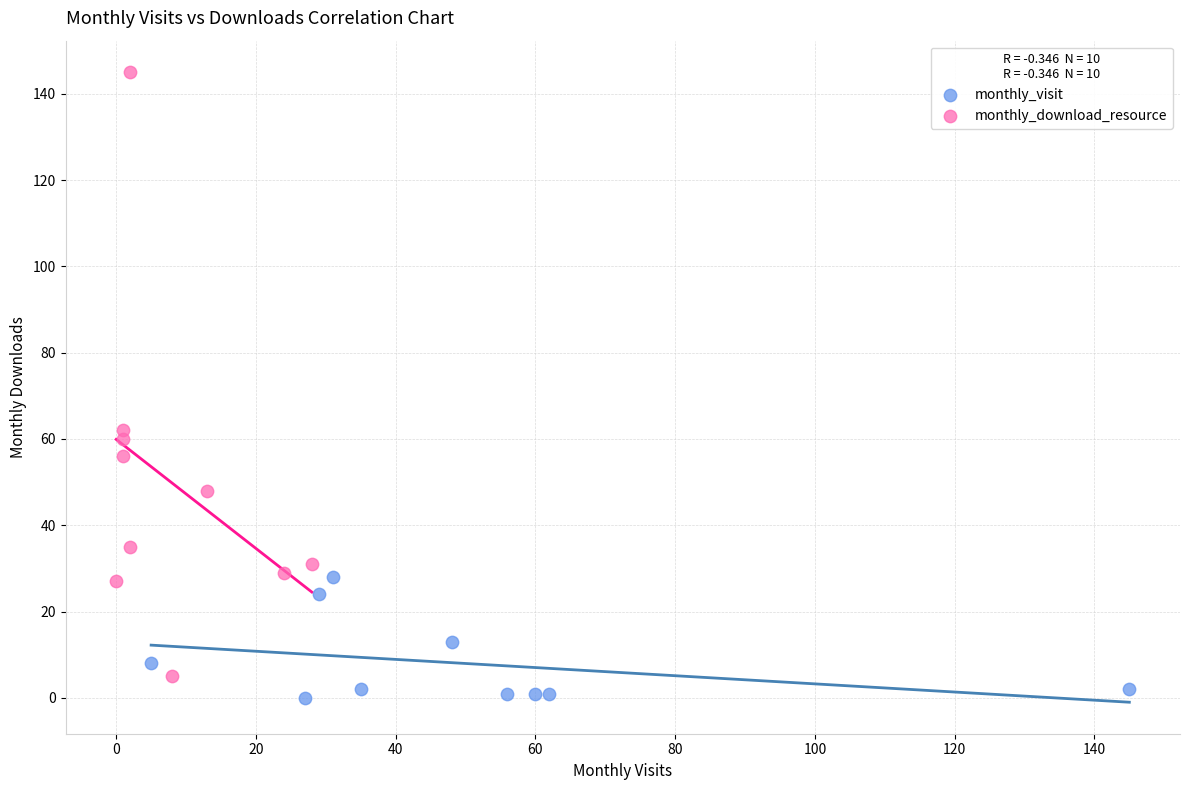

What are all the series names shown in the legend?

monthly_visit, monthly_download_resource